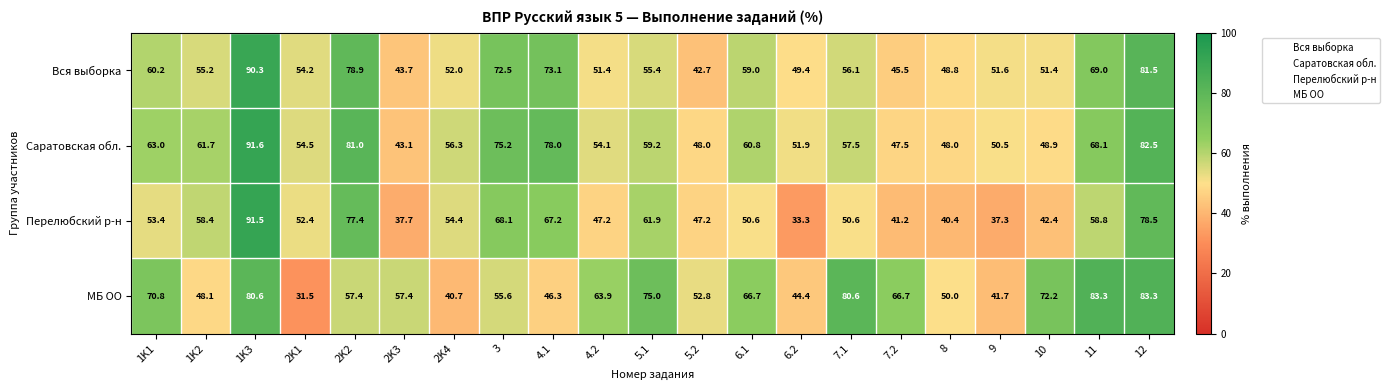

Where does the Саратовская обл. series first go above 57?

1K1